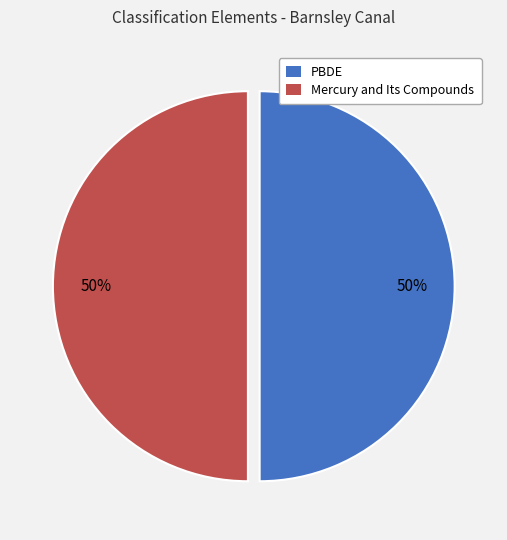

How many segments does this pie chart have?

2